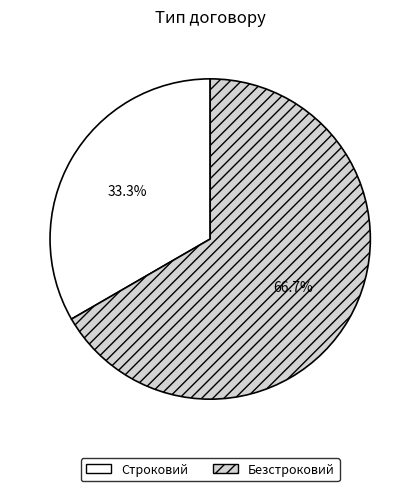

Which has a higher value, Строковий or Безстроковий?

Безстроковий